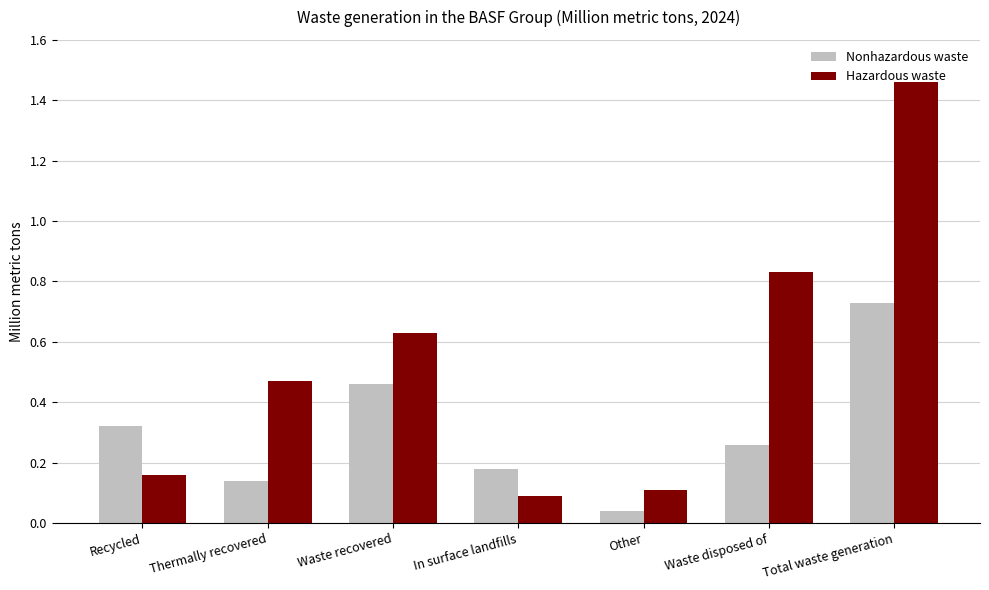

What is the difference between the second highest and minimum values in the Nonhazardous waste series?

0.4